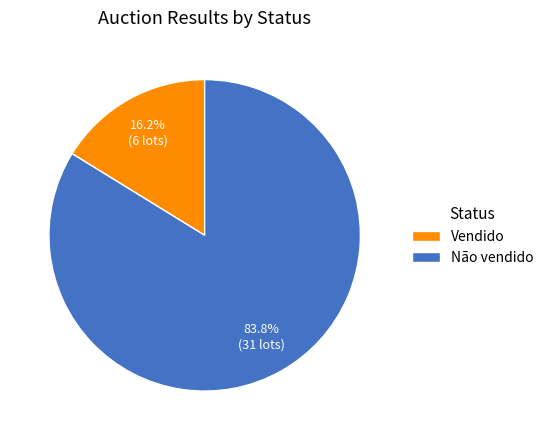

To the nearest percent, what portion does Vendido represent?

16%